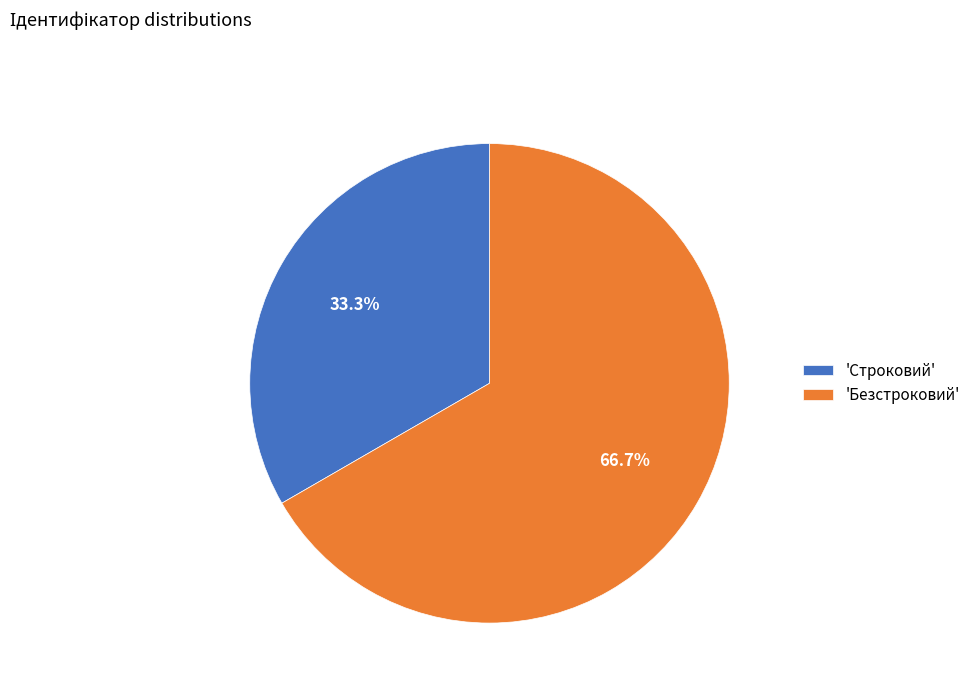

Which has a higher value, 'Строковий' or 'Безстроковий'?

'Безстроковий'